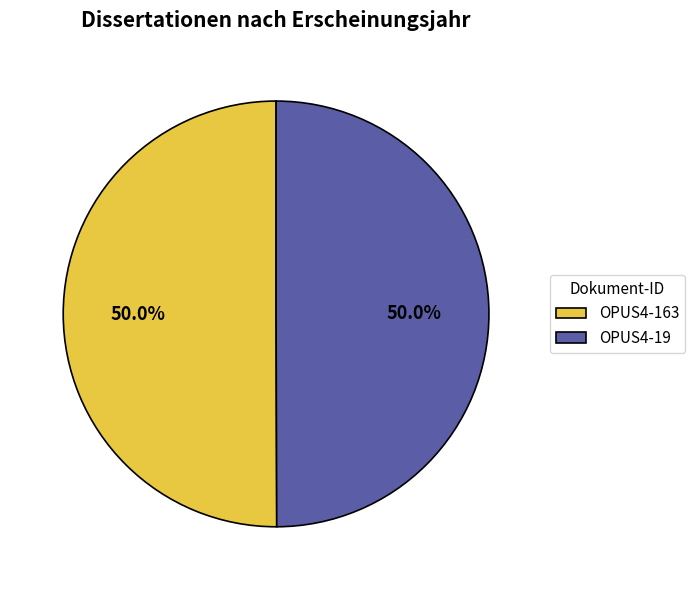

To the nearest percent, what portion does OPUS4-19 represent?

50%